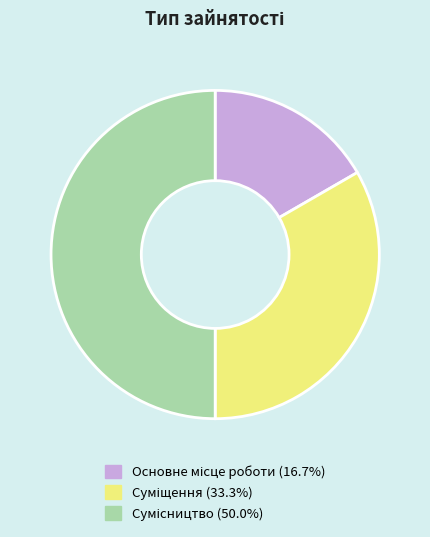

True or false: Суміщення accounts for 33% of the total.

True